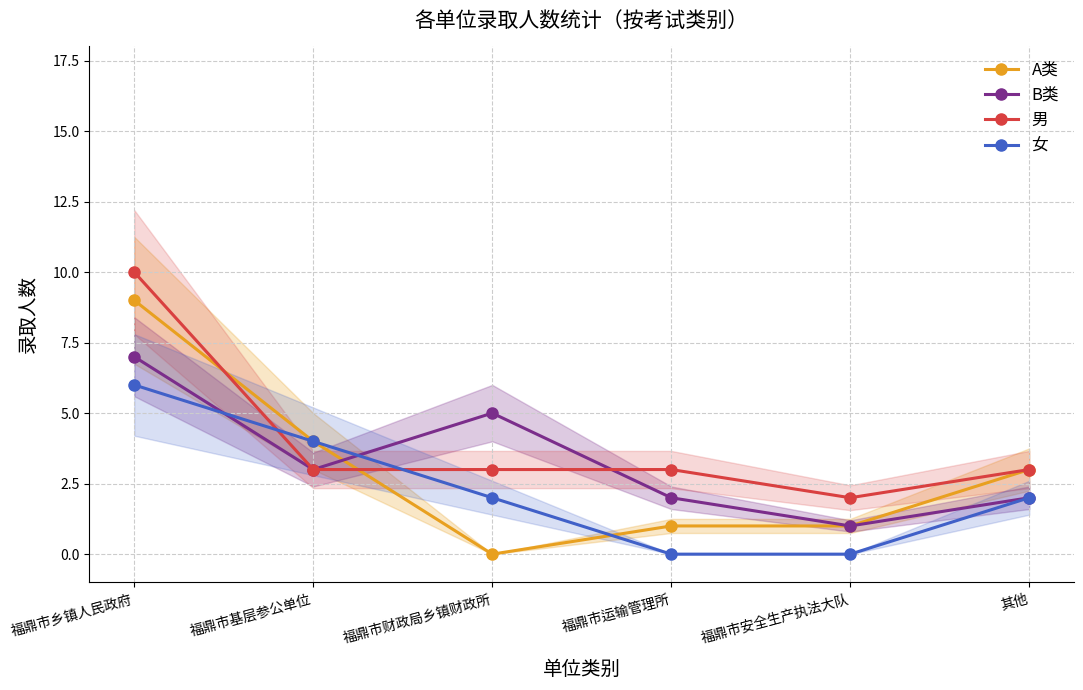

Which series has the largest range (max minus min)?

A类